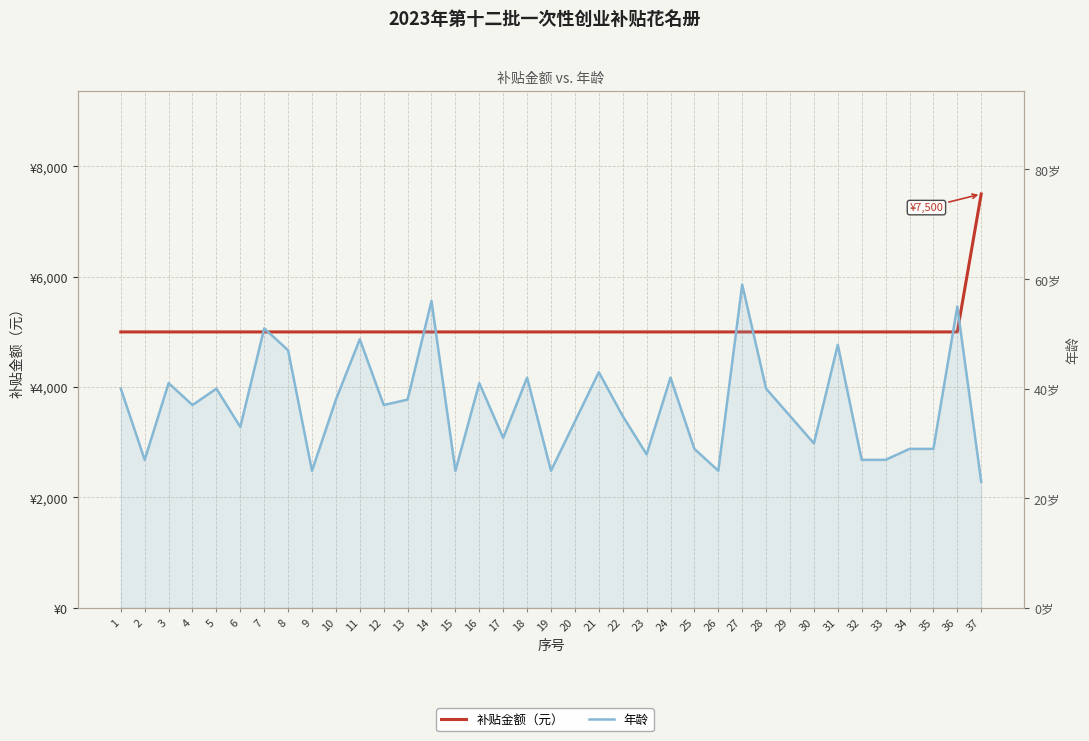

What is the maximum value shown in the chart?

7500